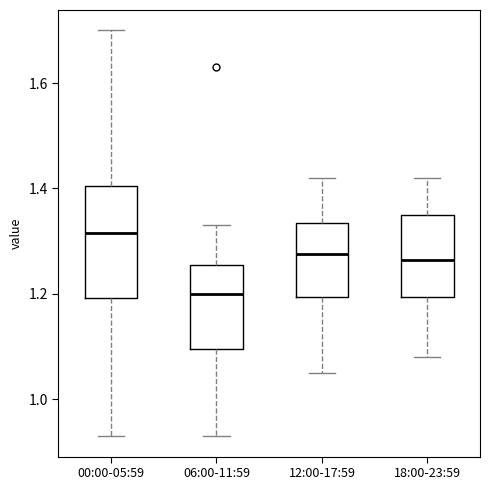

Comparing the boxes themselves (not the whiskers), which one is the tallest?

00:00-05:59